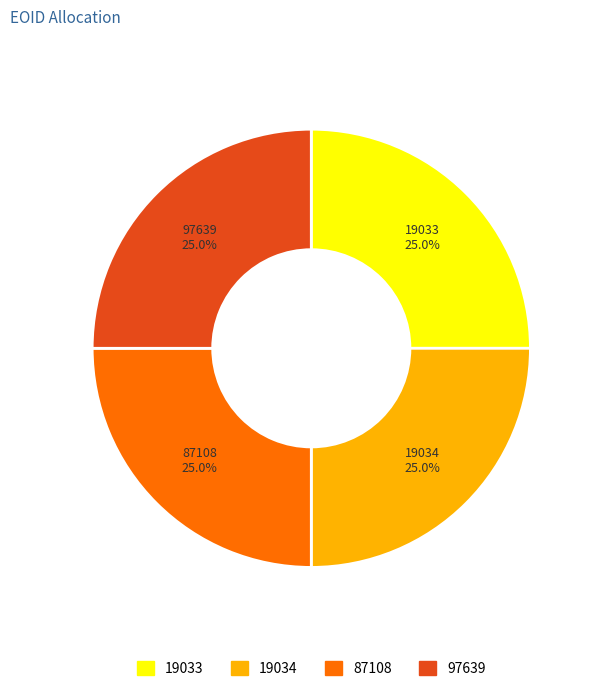

Is it true that 97639 is 38% of the pie?

False